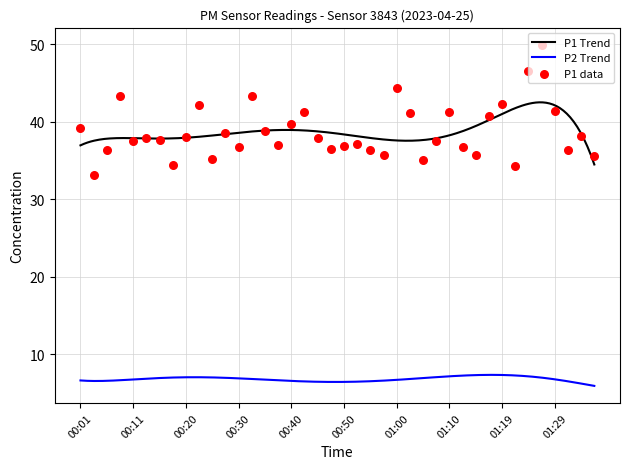

Between 01:00 and 01:10, which is larger?

01:00